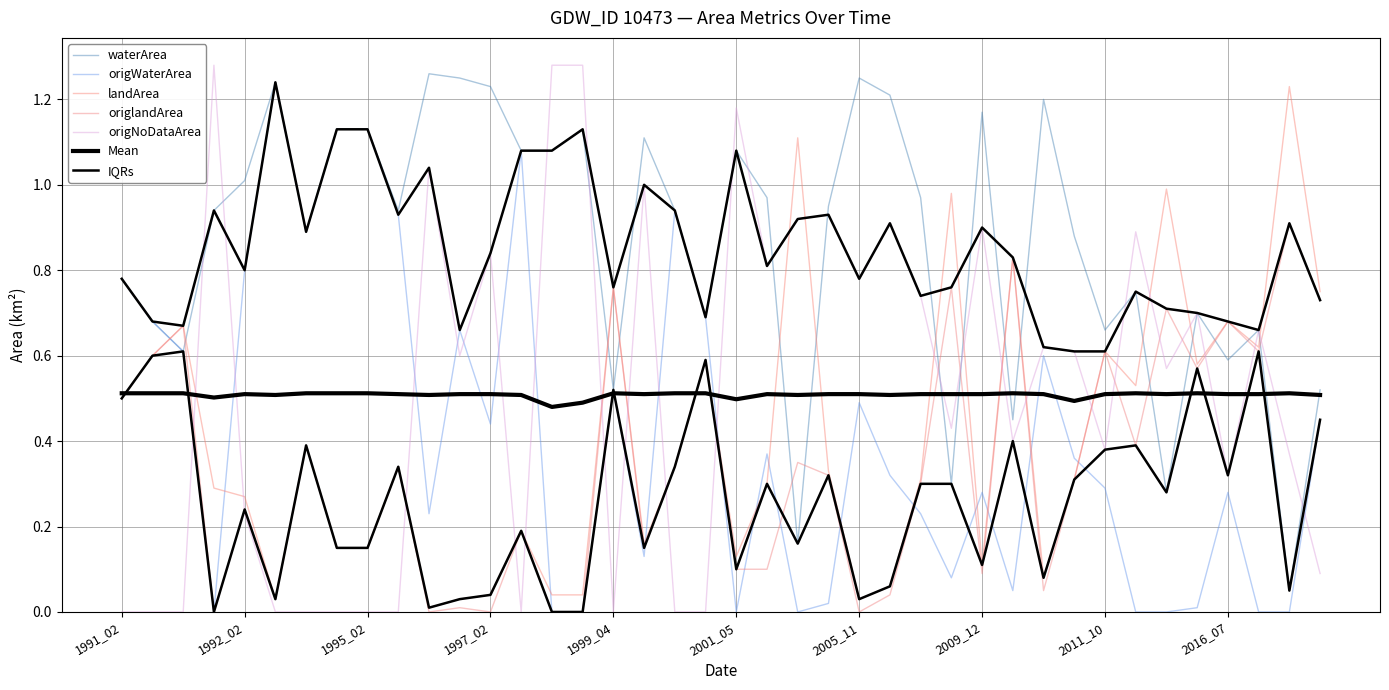

What is the highest value of the origNoDataArea series?

1.3